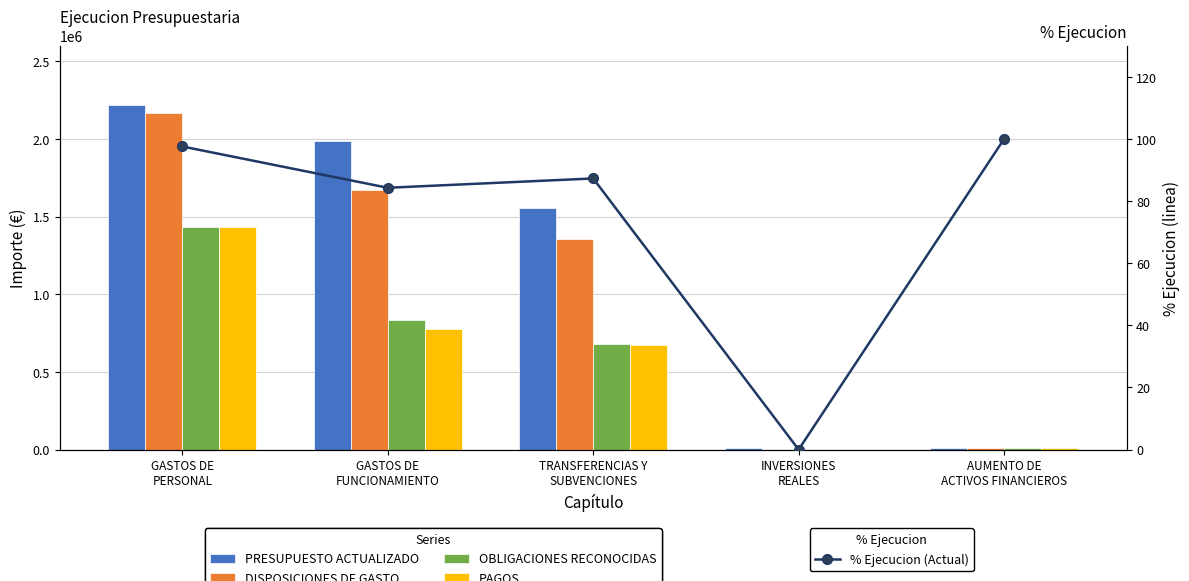

How many values in DISPOSICIONES DE GASTO are above zero?

4